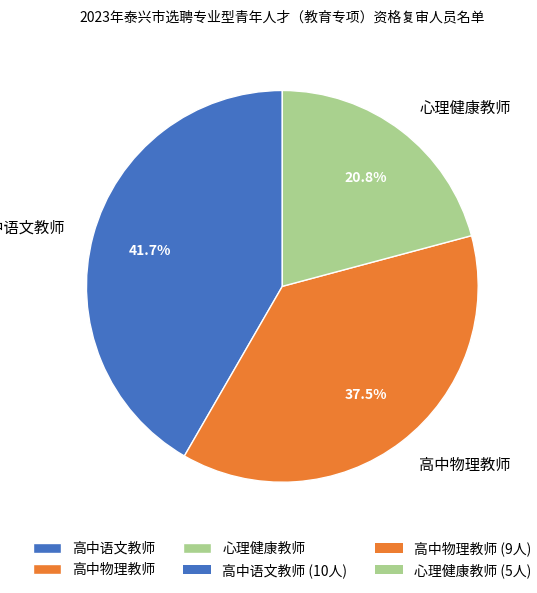

Which category has the smallest portion of the pie?

心理健康教师